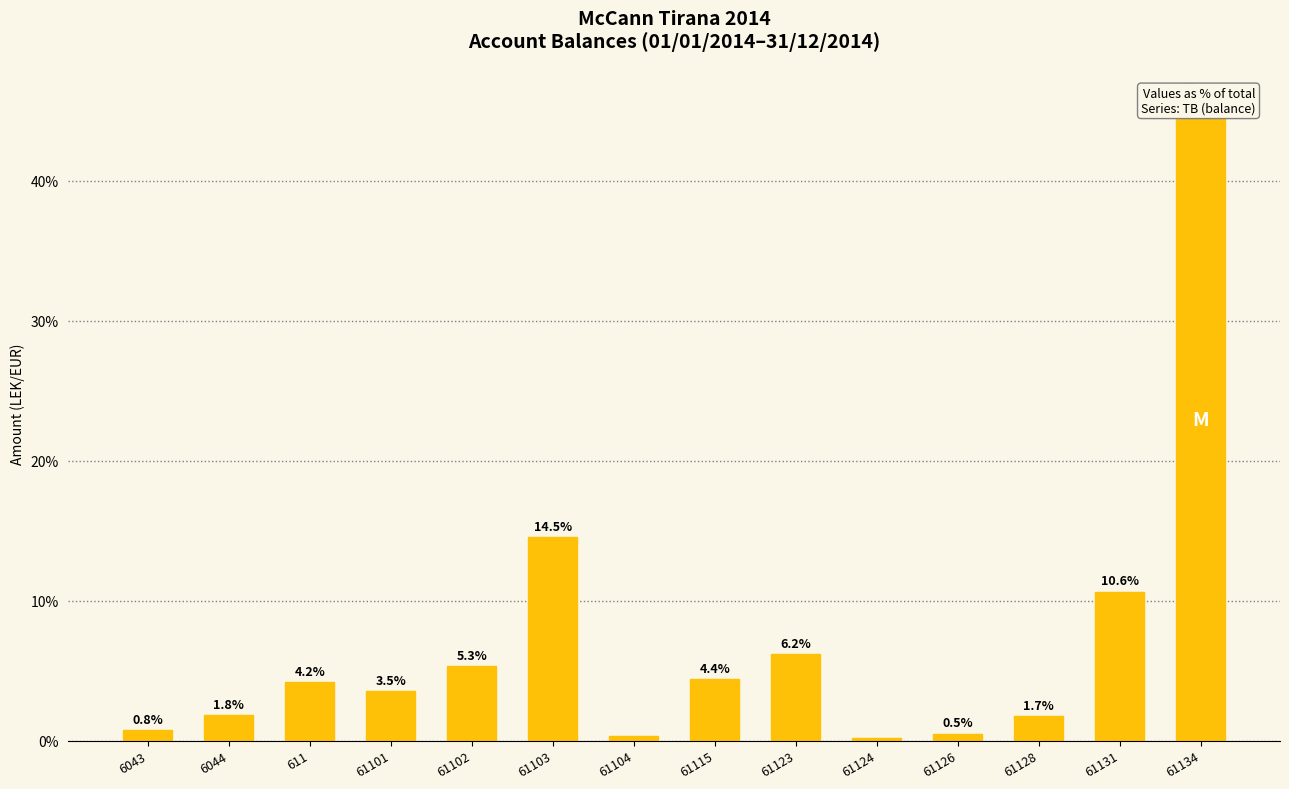

What is the difference between the values at 61124 and 6043?

0.6